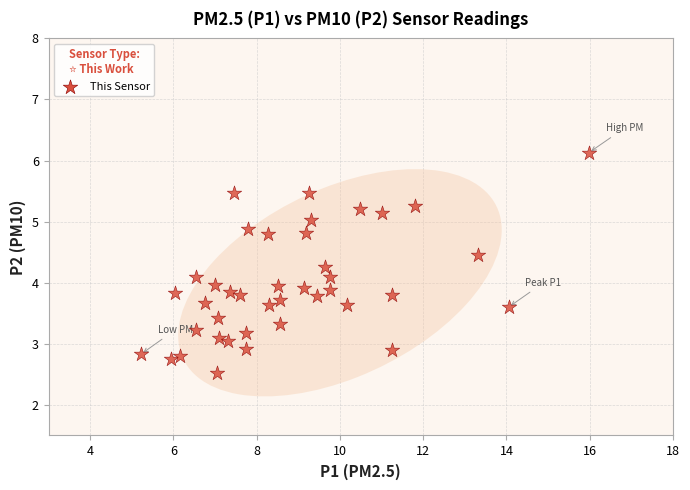

What is the range of Y values (max minus min)?

3.6